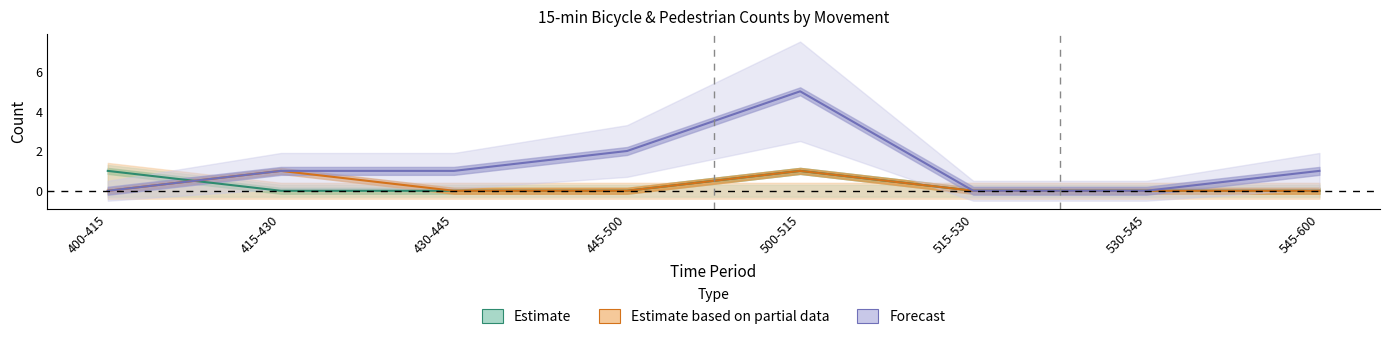

The value of Estimate at 415-430 is -1. True or false?

False